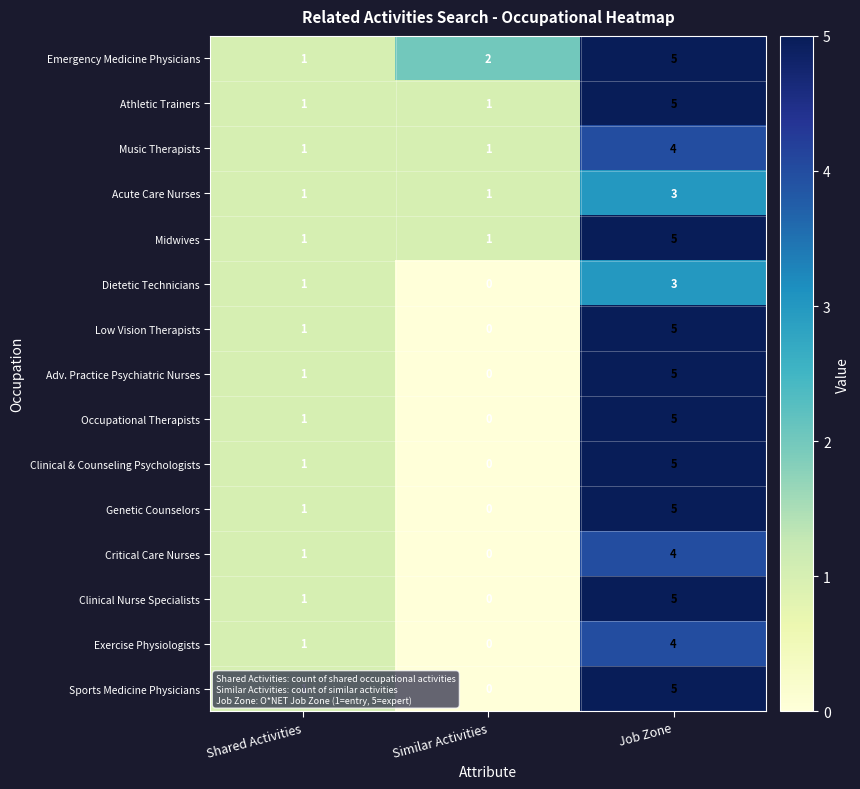

Which label corresponds to the largest value in the chart?

Job Zone